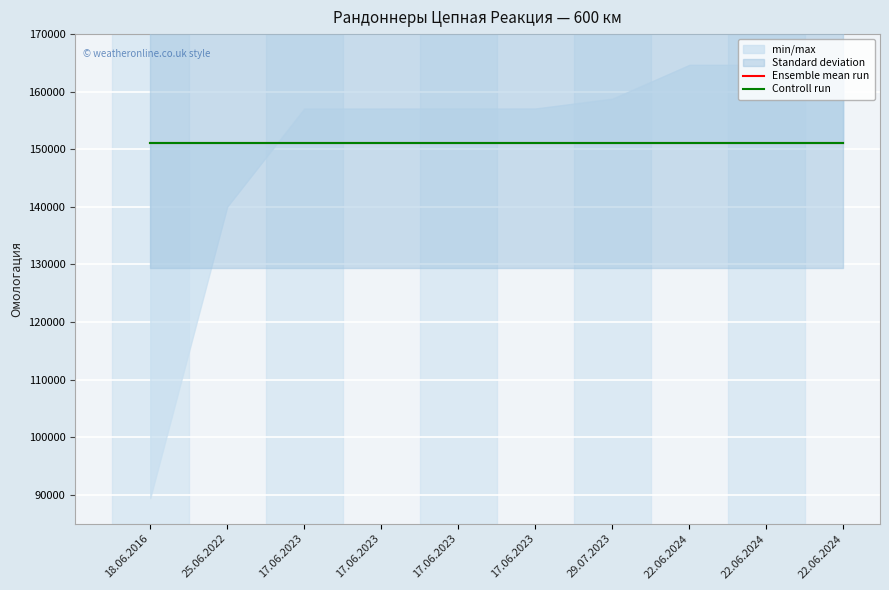

True or false: Дистанция and Омологация intersect in this chart.

False